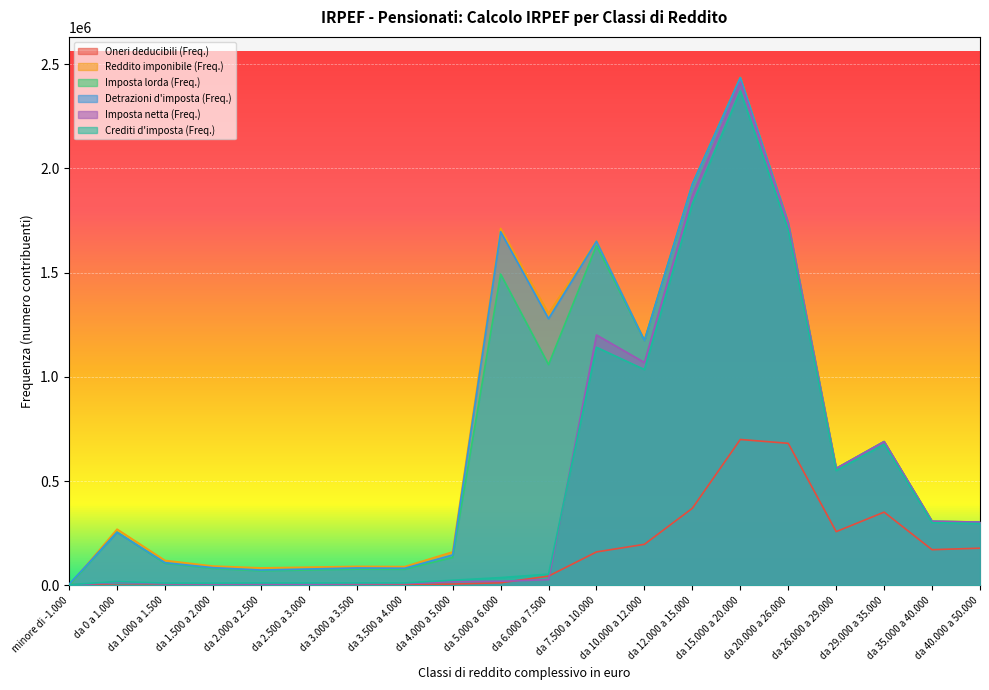

Is the value of Detrazioni d'imposta (Freq.) at da 6.000 a 7.500 greater than the value of Reddito imponibile (Freq.) at da 2.500 a 3.000?

Yes